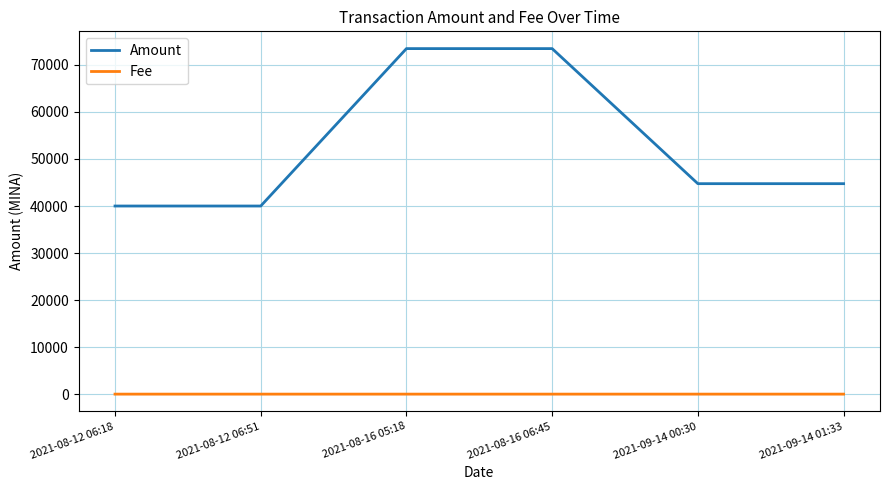

How many categories are shown in the chart?

6